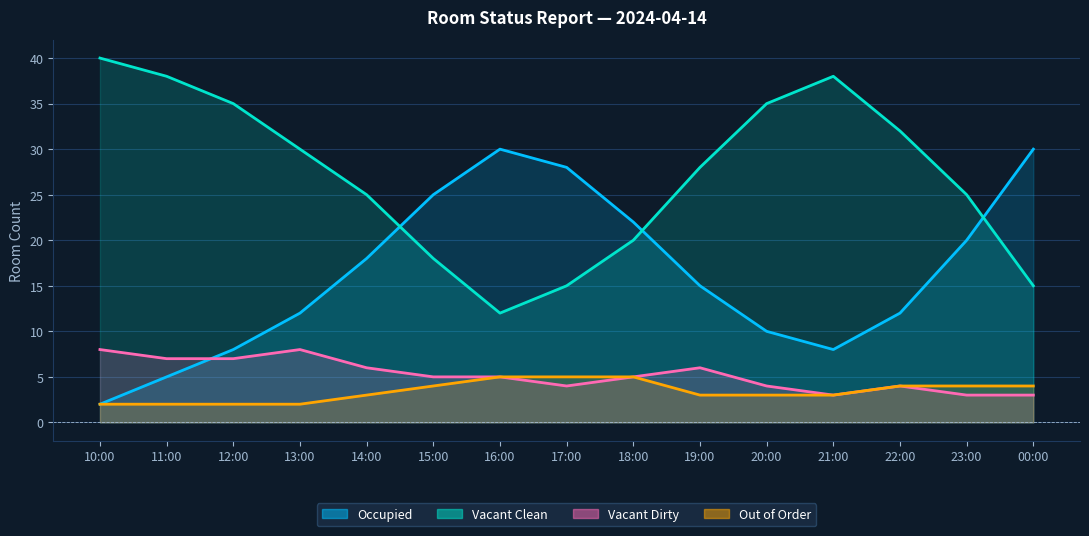

True or false: Out of Order has more than 0 points higher than both neighbors.

False